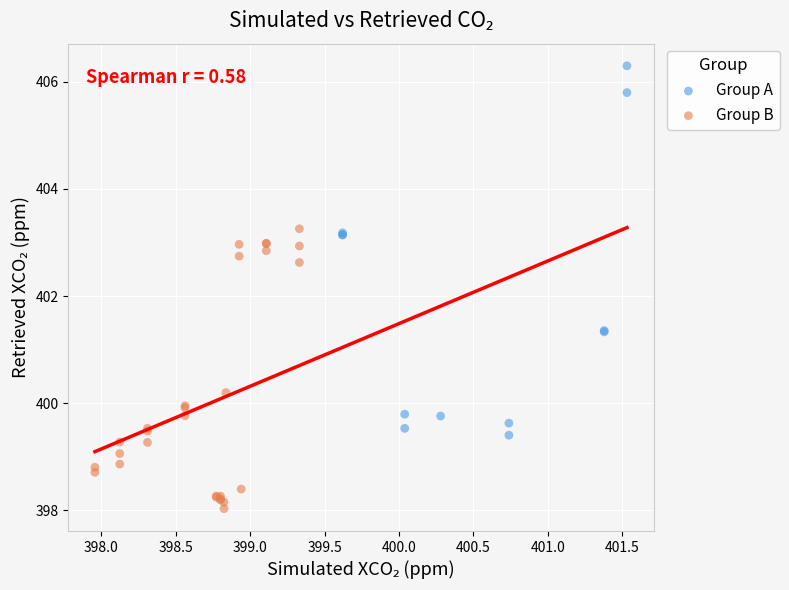

Which series reaches the minimum Y coordinate?

Group B